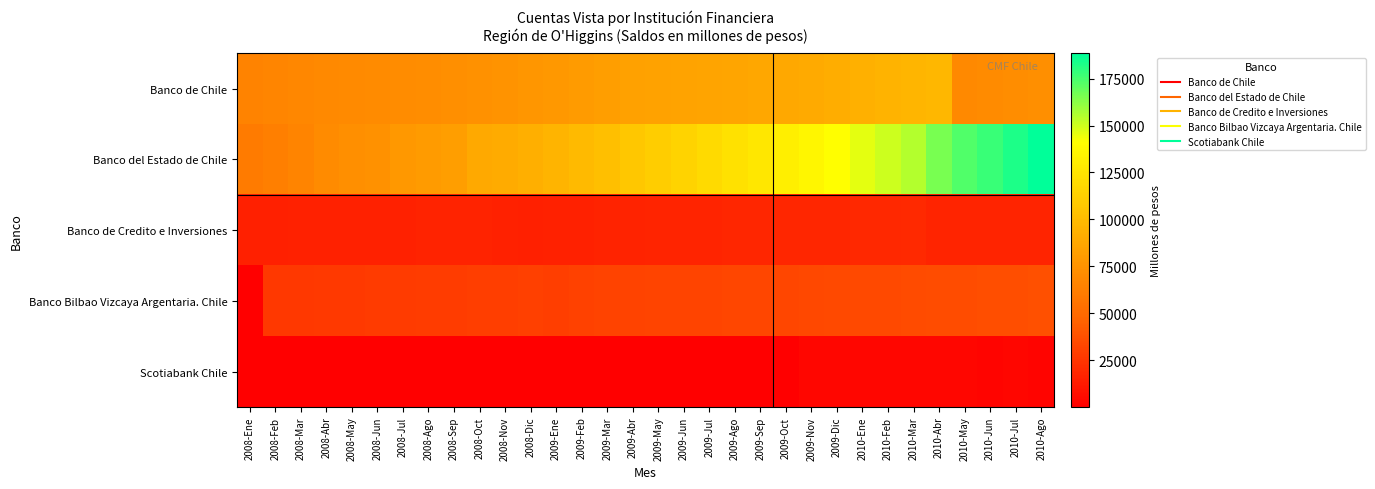

At how many categories does at least one series exceed 89892?

22